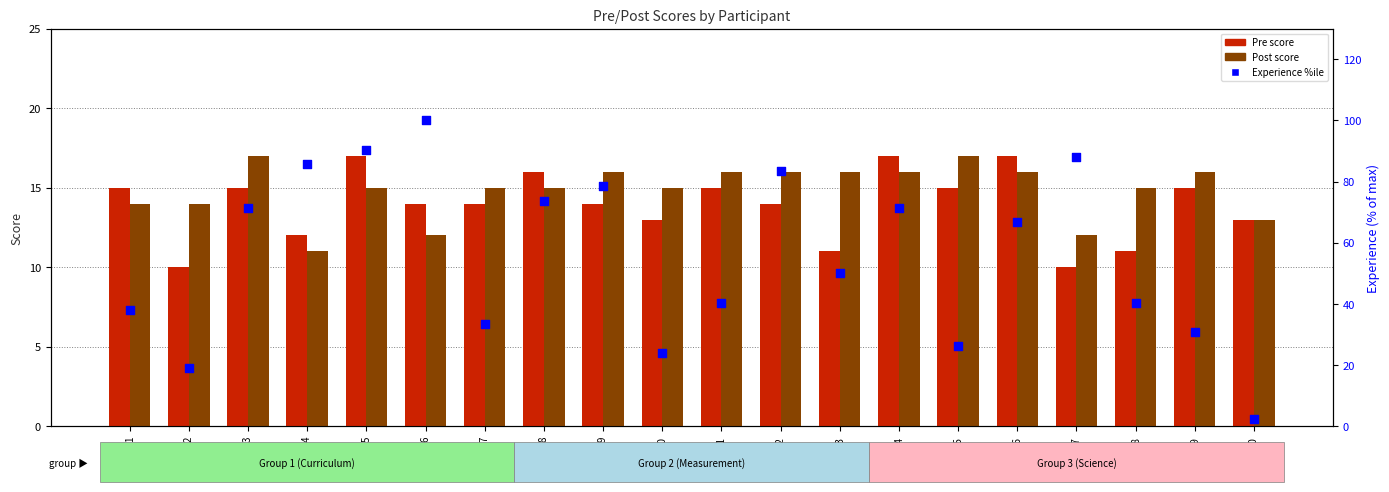

Which series reaches the minimum Y coordinate?

Experience %ile